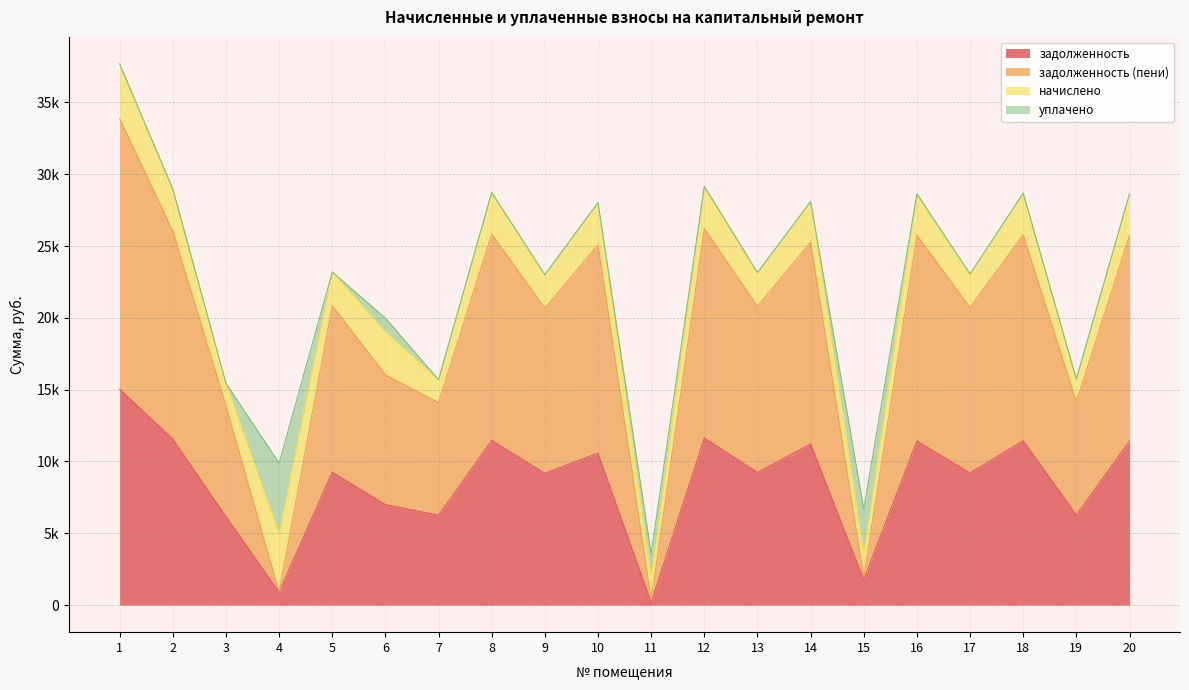

True or false: задолженность has a value of 9015.6 at 7.

False